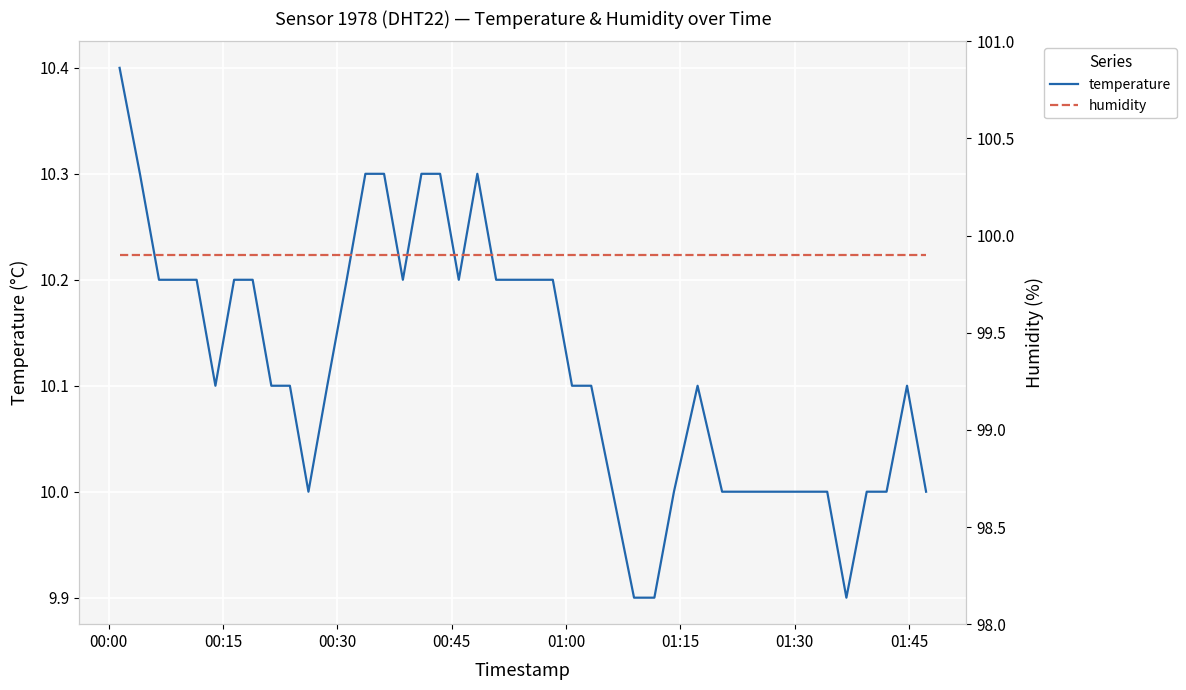

Reading left to right, extract all data points from this chart.

temperature: 10.4	10.3	10.2	10.2	10.2	10.1	10.2	10.2	10.1	10.1	10.0	10.1	10.2	10.3	10.3	10.2	10.3	10.3	10.2	10.3	10.2	10.2	10.2	10.2	10.1	10.1	10.0	9.9	9.9	10.0	10.1	10.0	10.0	10.0	10.0	9.9	10.0	10.0	10.1	10.0
humidity: 99.9	99.9	99.9	99.9	99.9	99.9	99.9	99.9	99.9	99.9	99.9	99.9	99.9	99.9	99.9	99.9	99.9	99.9	99.9	99.9	99.9	99.9	99.9	99.9	99.9	99.9	99.9	99.9	99.9	99.9	99.9	99.9	99.9	99.9	99.9	99.9	99.9	99.9	99.9	99.9